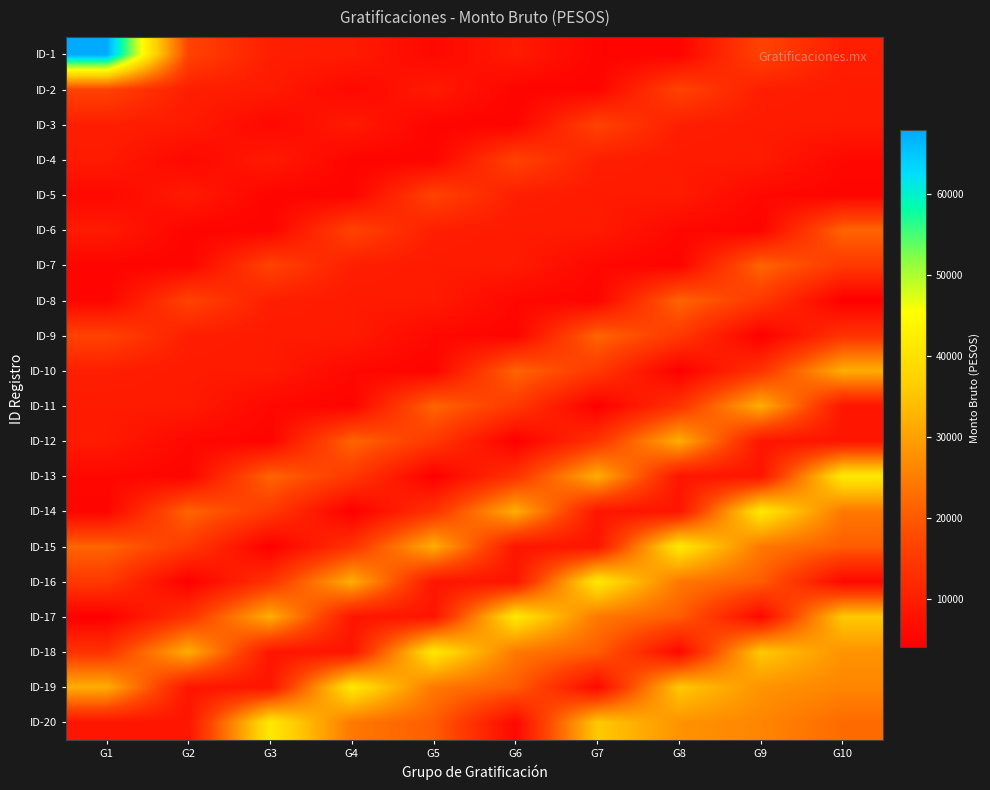

Count the number of data series in this chart.

20